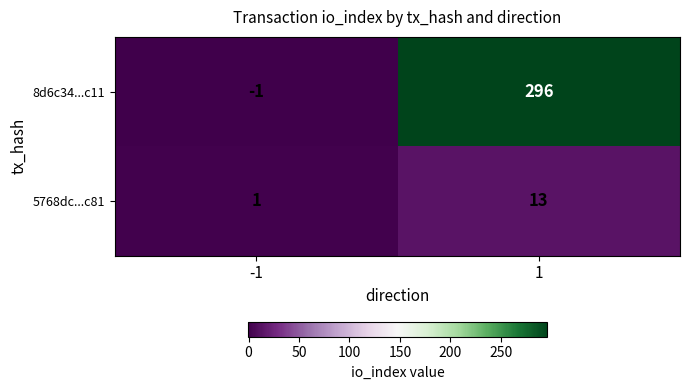

List the series in order of their overall mean, highest first.

8d6c34...c11, 5768dc...c81